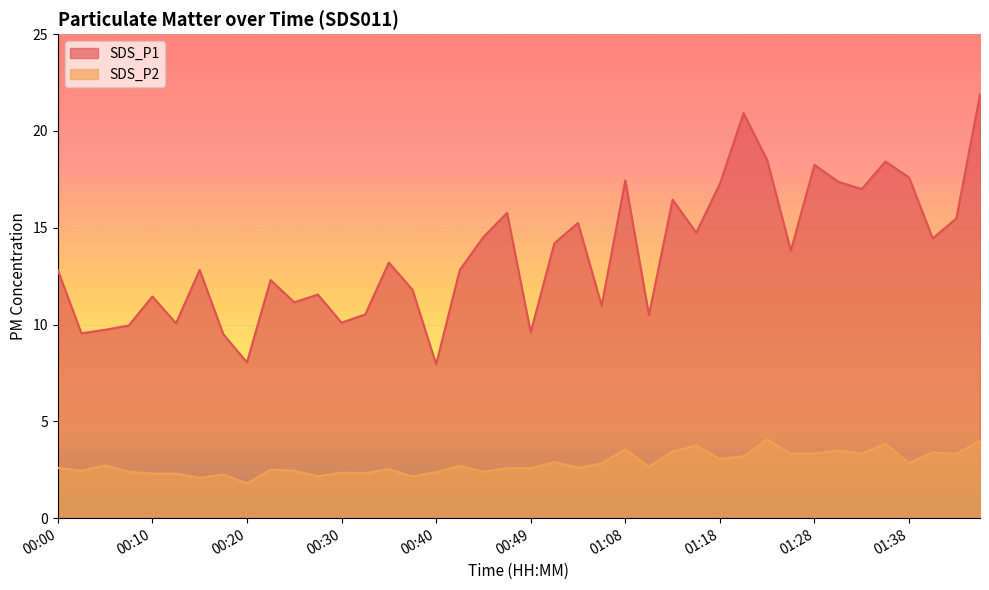

Is it true that SDS_P1 equals 18.8 at 00:22?

False